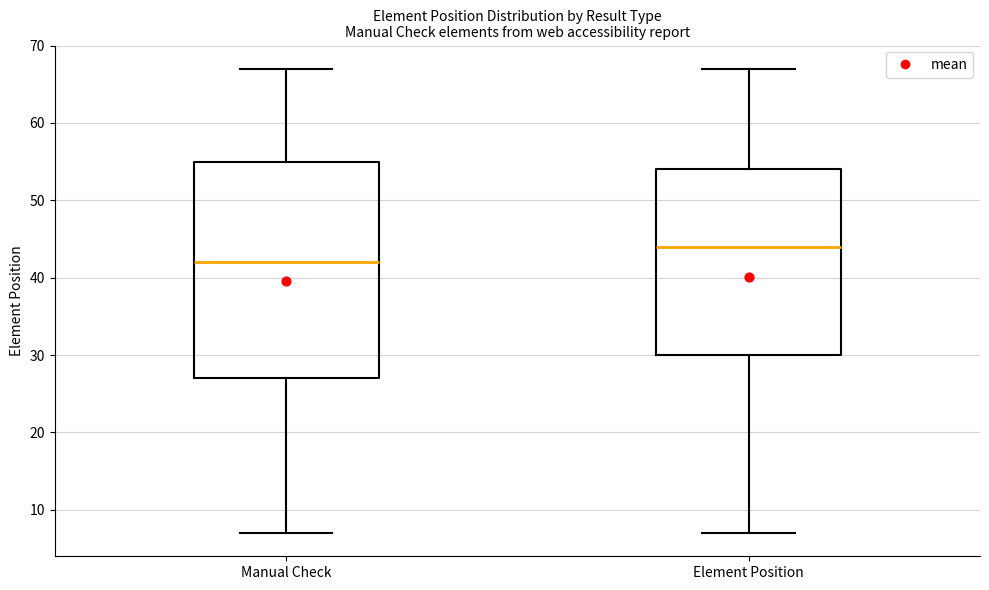

Reading left to right, transcribe this box plot: for each box, give where its median line is, the range the box spans, and where its two whiskers end, as read against the y-axis. The values are not printed on the chart, so give them approximately, as read against the axis.

Manual Check: median 42, box 27 to 55, whiskers 7 to 67
Element Position: median 44, box 30 to 54, whiskers 7 to 67